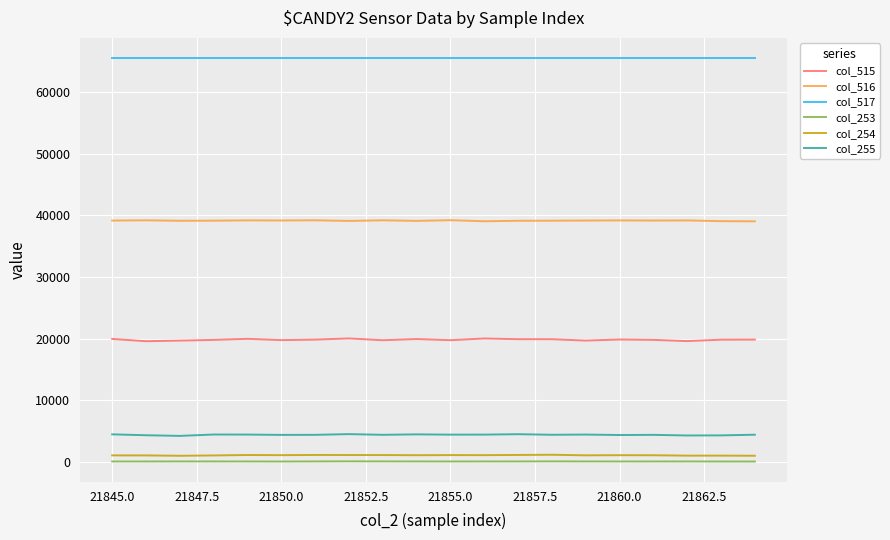

What is the average value of the col_254 series?

1049